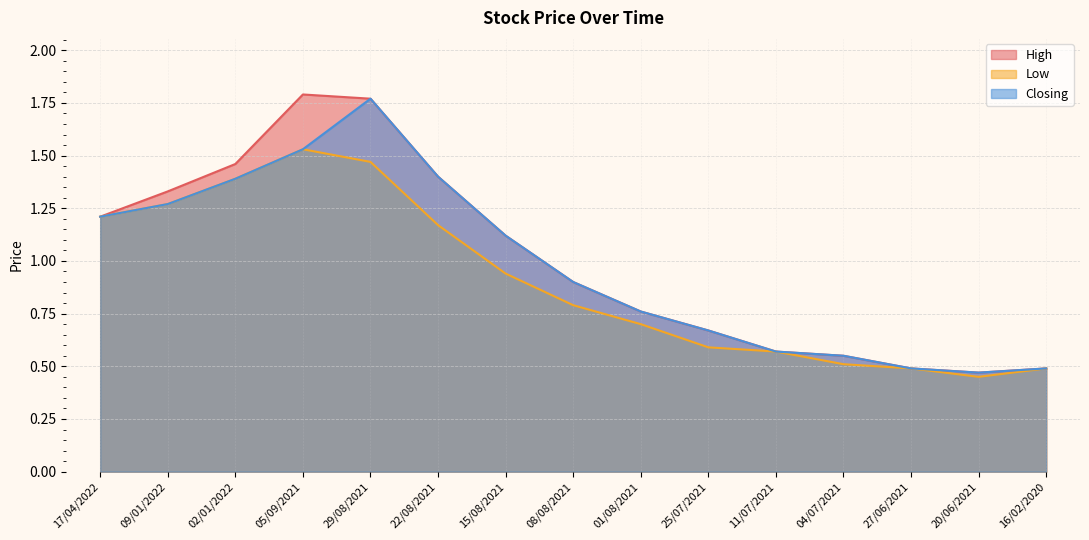

Reading left to right, what are all the values shown in this chart?

High: 1.2	1.3	1.5	1.8	1.8	1.4	1.1	0.9	0.8	0.7	0.6	0.6	0.5	0.5	0.5
Low: 1.2	1.3	1.4	1.5	1.5	1.2	0.9	0.8	0.7	0.6	0.6	0.5	0.5	0.5	0.5
Closing: 1.2	1.3	1.4	1.5	1.8	1.4	1.1	0.9	0.8	0.7	0.6	0.6	0.5	0.5	0.5